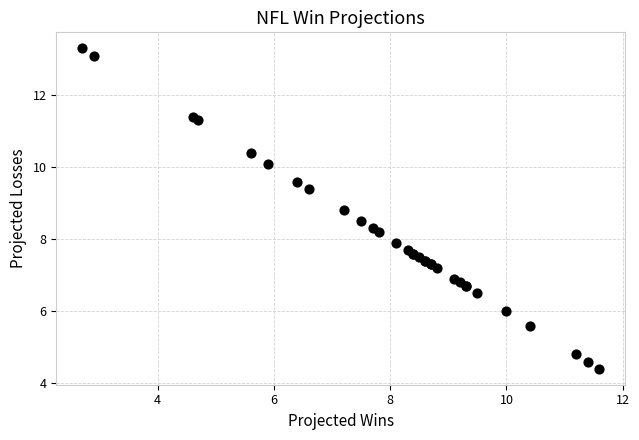

What Y value in the scatter plot is closest to 8?

7.9